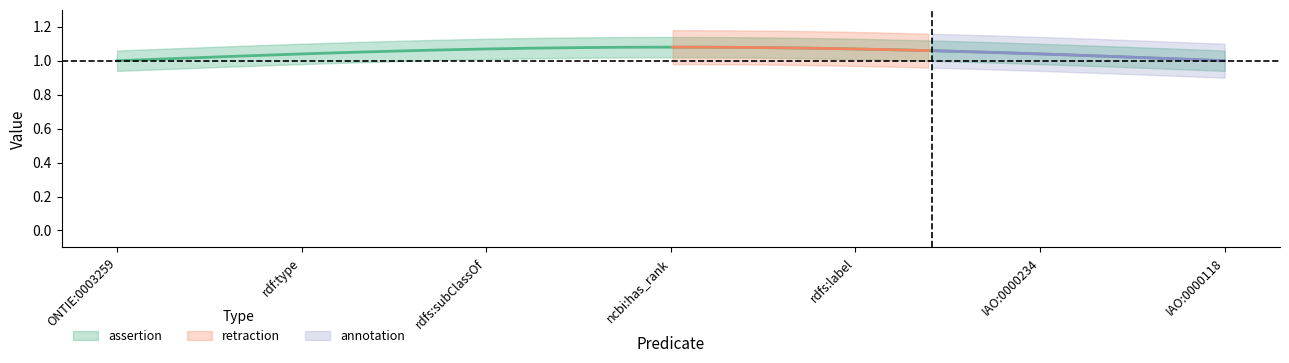

At how many categories does at least one series exceed 0?

7